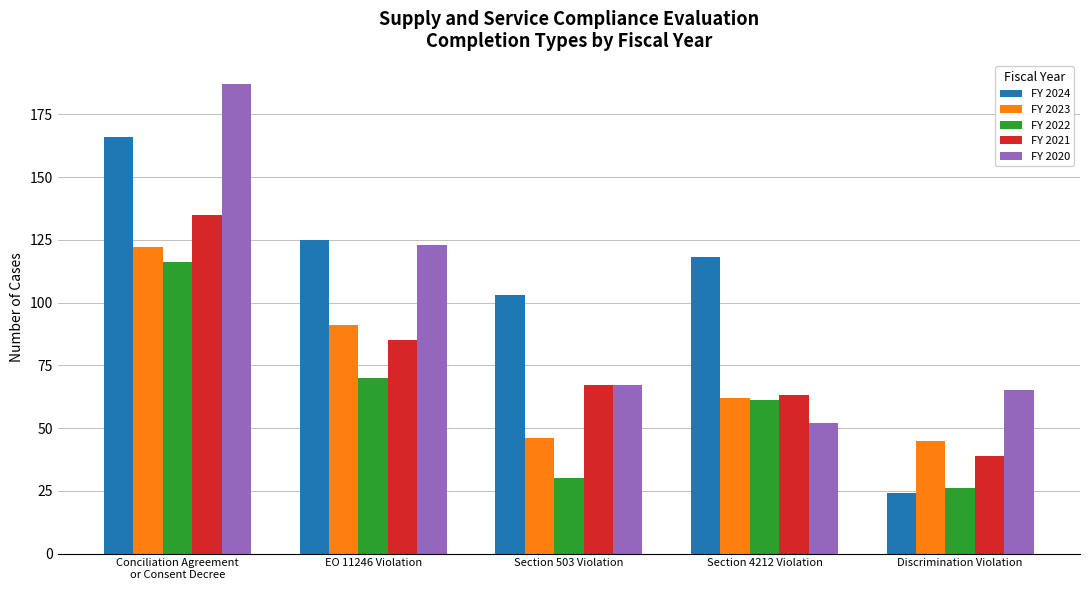

Reading left to right, extract all data points from this chart.

FY 2024: 166	125	103	118	24
FY 2023: 122	91	46	62	45
FY 2022: 116	70	30	61	26
FY 2021: 135	85	67	63	39
FY 2020: 187	123	67	52	65